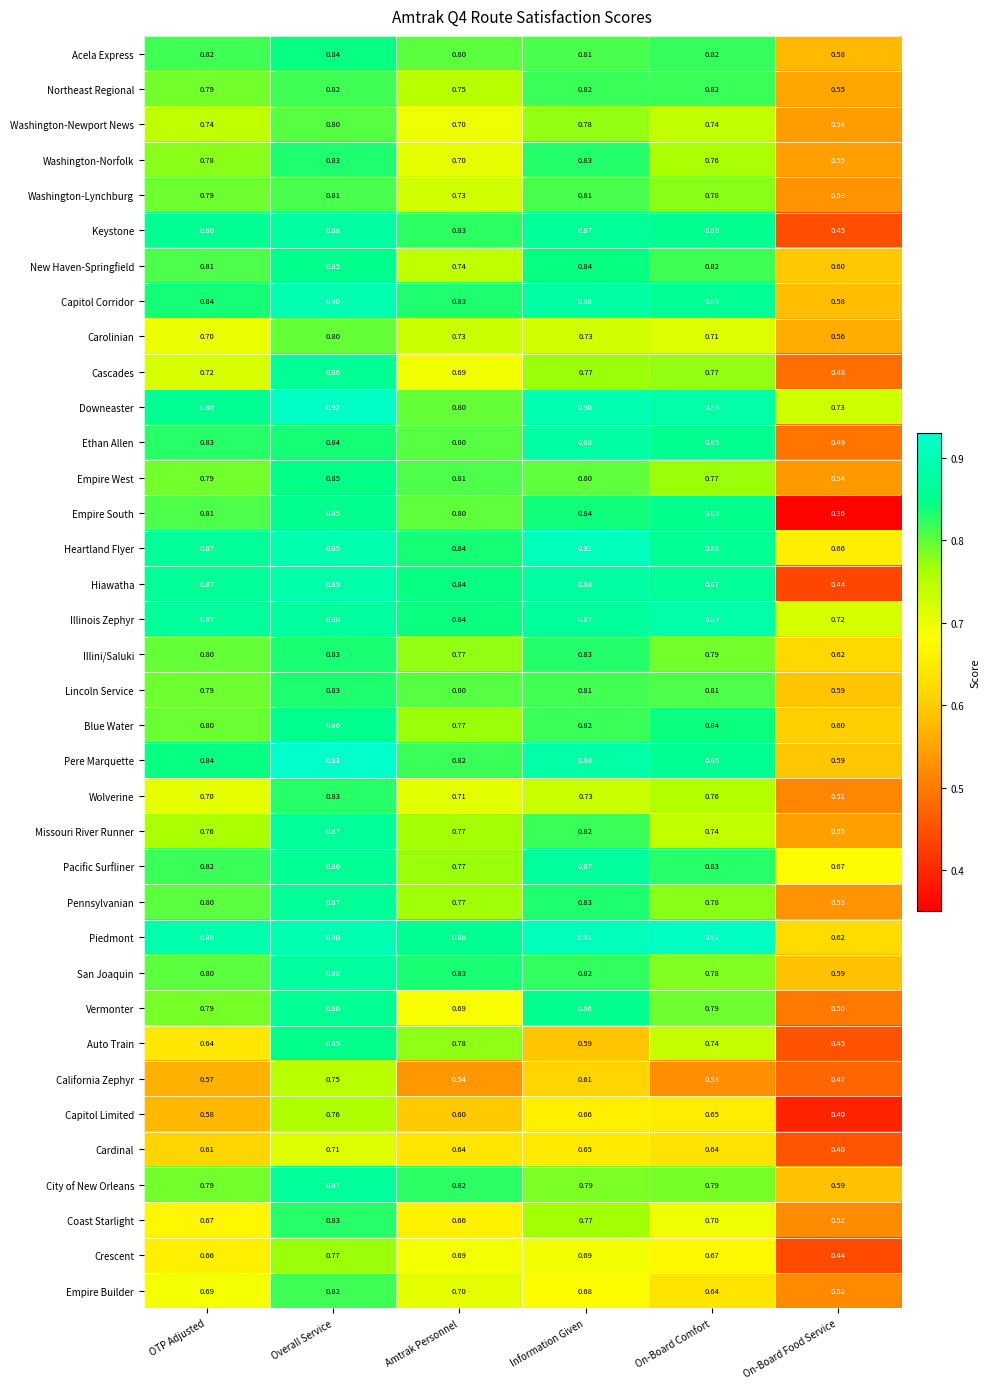

Where is Lincoln Service nearest to the value 0?

On-Board Food Service